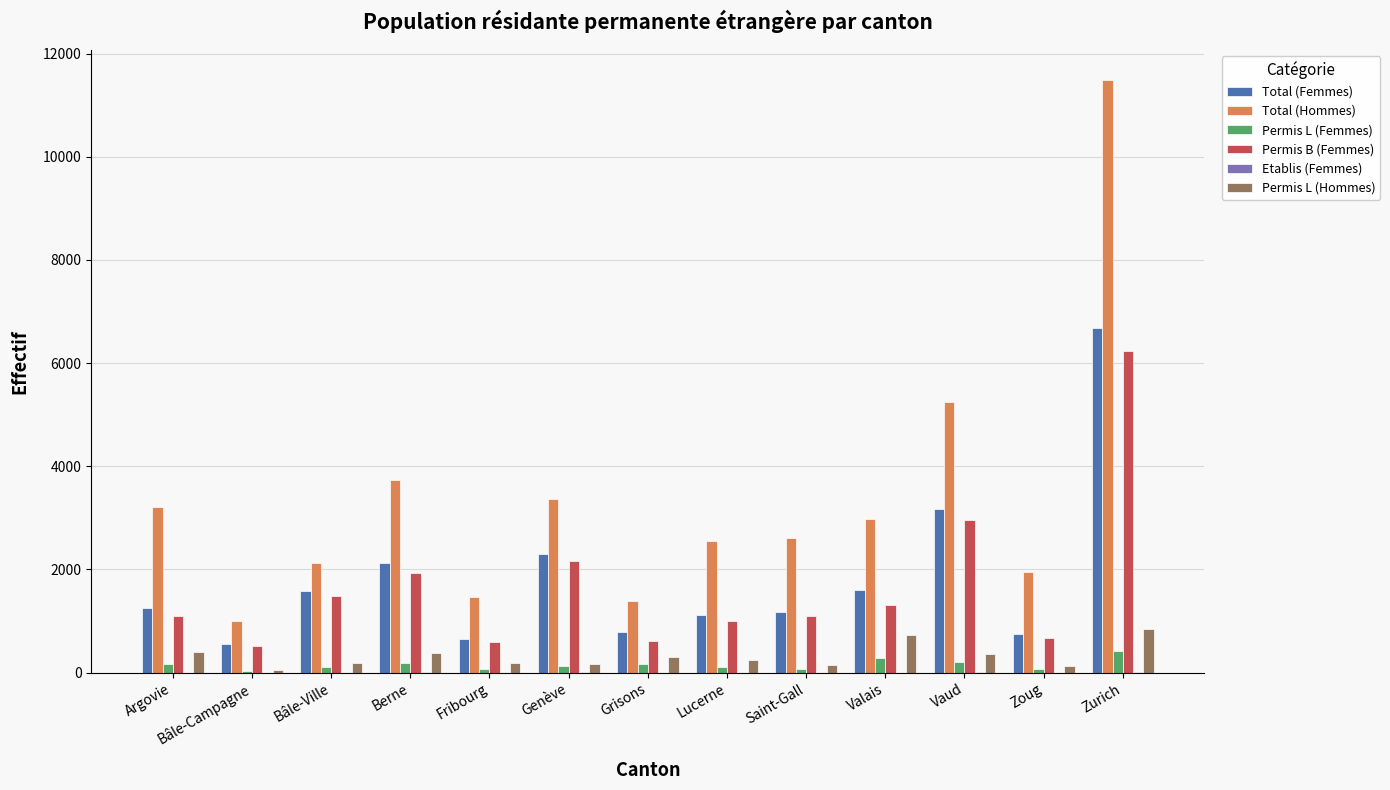

Which series has the largest total across all categories?

Total (Hommes)